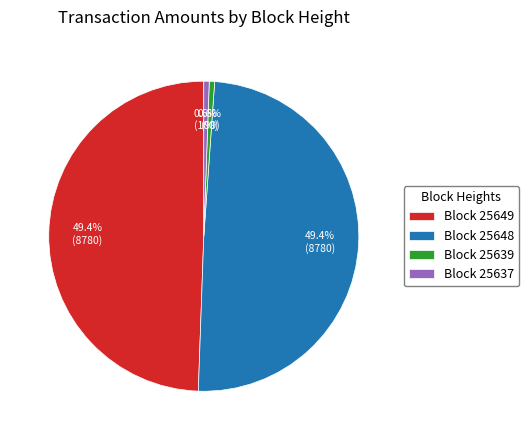

Is there any slice that represents more than half of the pie?

No